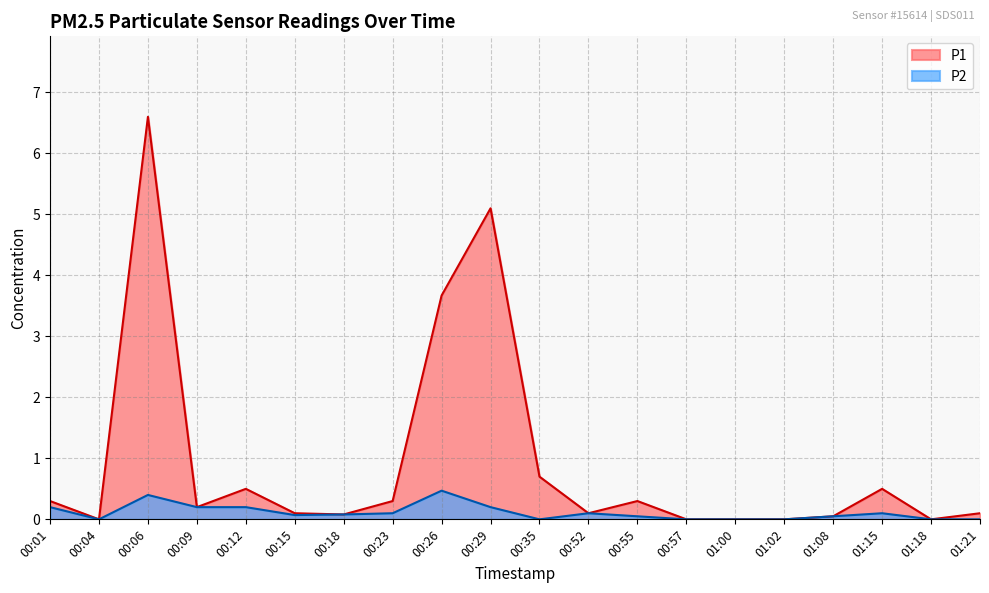

Which label corresponds to the smallest value in the chart?

00:04